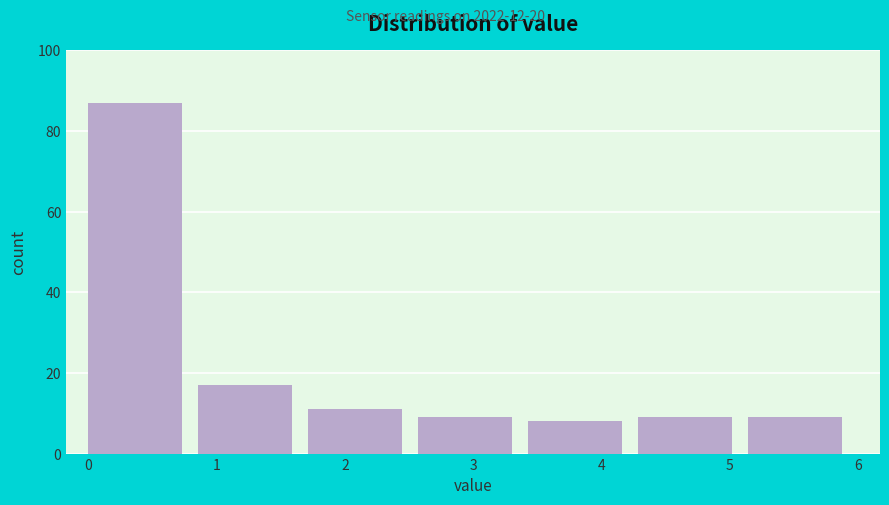

Reading left to right, list every bar in this chart as the range it spans on the x-axis followed by its height. Neither the bar edges nor the heights are printed on the chart, so give them approximately, as read against the axes.

0.0 to 0.9: 88
0.9 to 1.7: 18
1.7 to 2.6: 12
2.6 to 3.4: 10
3.4 to 4.3: 8
4.3 to 5.1: 10
5.1 to 6.0: 10